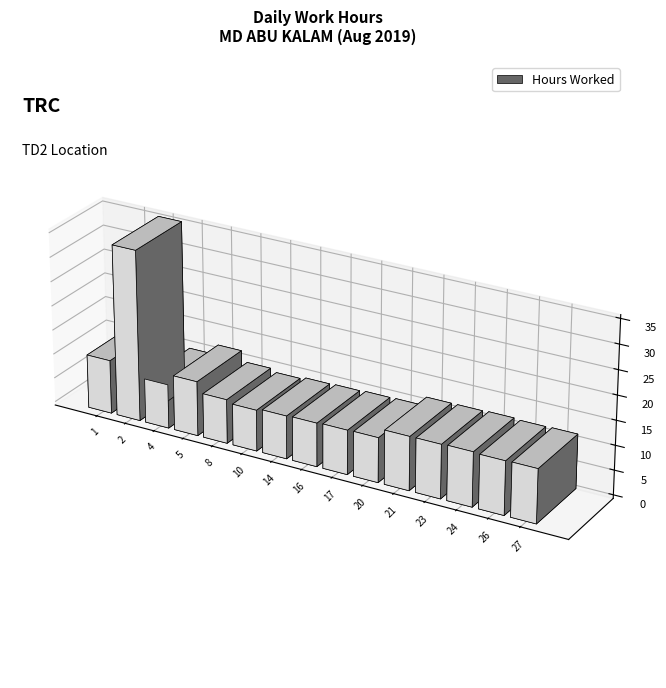

List the labels in order of value, smallest first.

Day 10, Day 14, Day 16, Day 4, Day 8, Day 17, Day 20, Day 26, Day 1, Day 21, Day 23, Day 27, Day 24, Day 5, Day 2